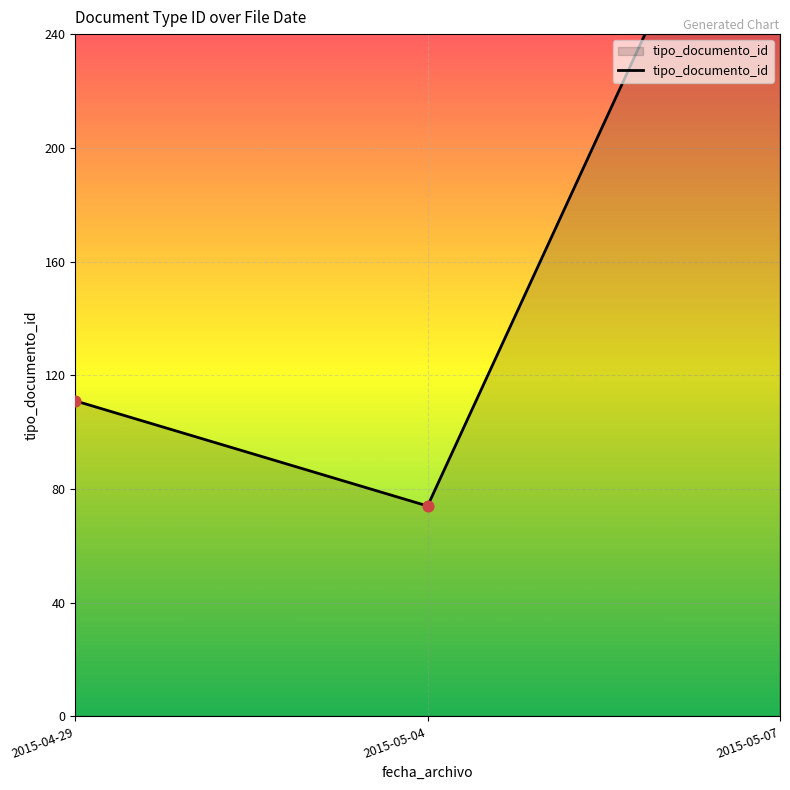

Which has a higher value, 2015-04-29 or 2015-05-07?

2015-05-07